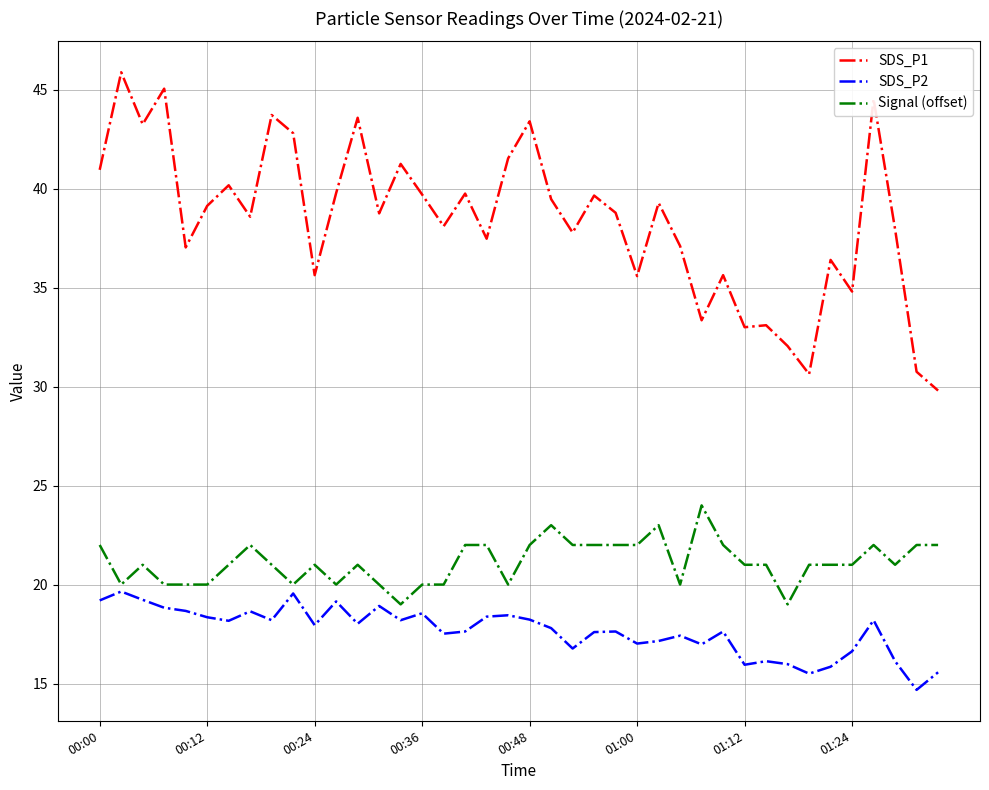

What is the maximum value for SDS_P1?

45.9